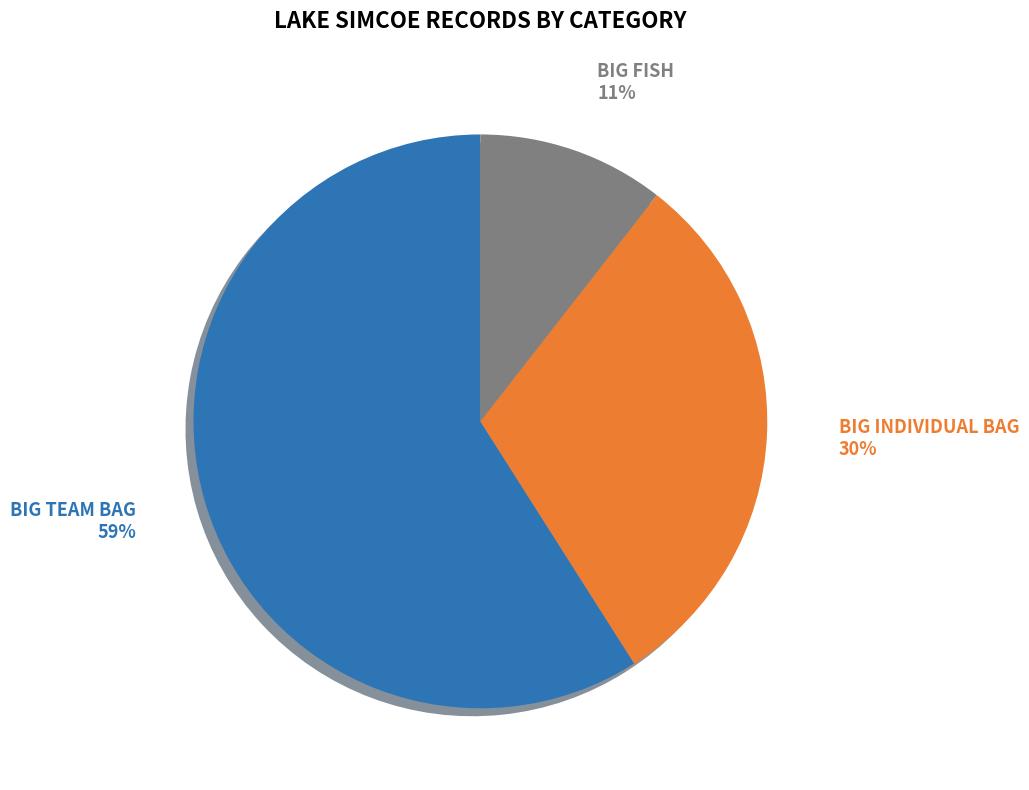

Which slice represents more than half of the pie?

BIG TEAM BAG